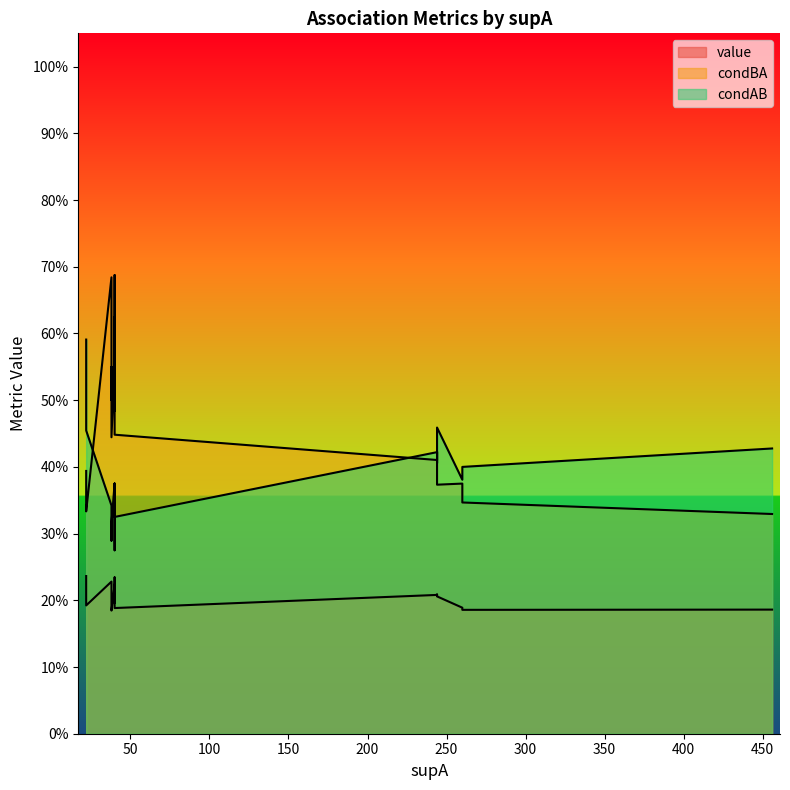

What is the sum of the condBA values at 8 and 14?

0.9